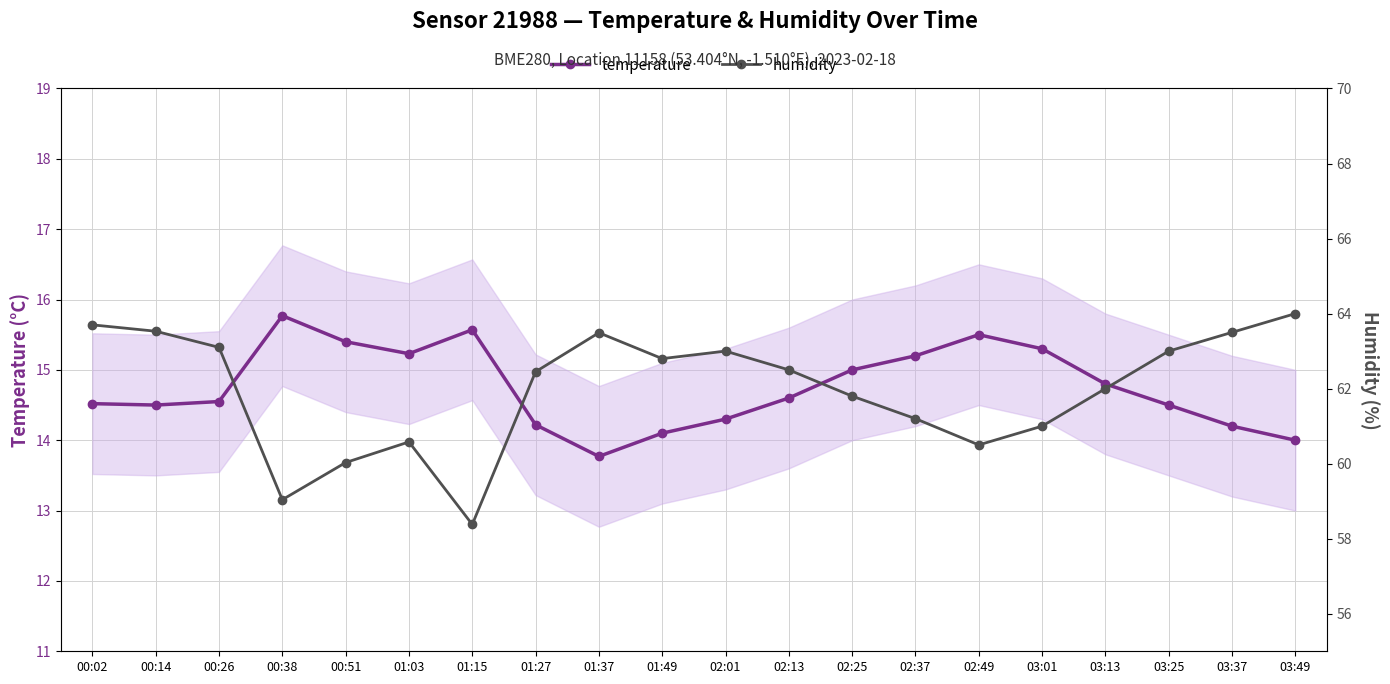

Where is the first local minimum for temperature?

00:14